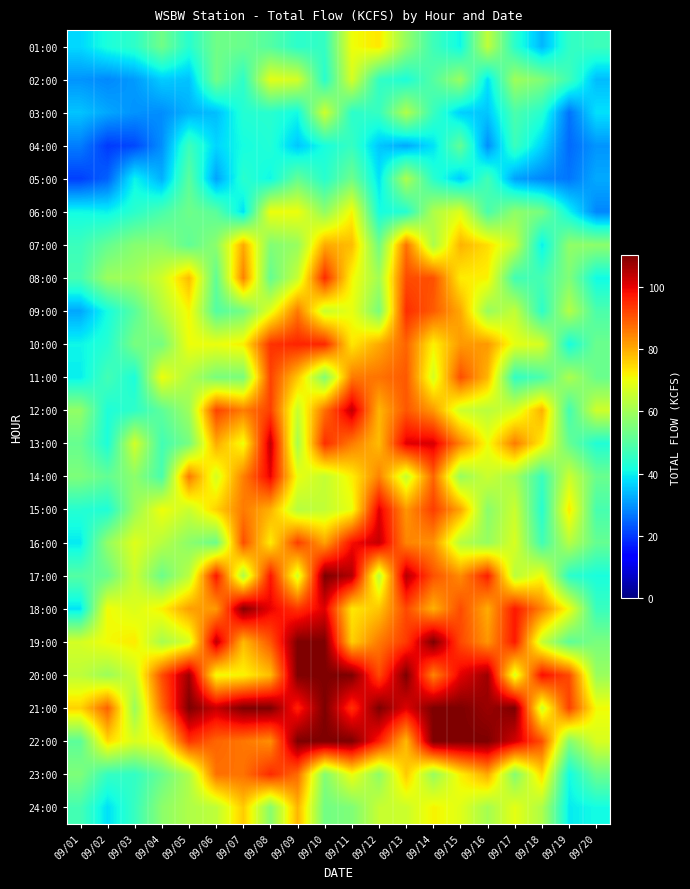

At 09/20, list the series in order from smallest to largest.

06:00, 04:00, 05:00, 02:00, 03:00, 08:00, 24:00, 17:00, 13:00, 18:00, 01:00, 15:00, 09:00, 16:00, 14:00, 11:00, 10:00, 23:00, 19:00, 07:00, 20:00, 12:00, 22:00, 21:00